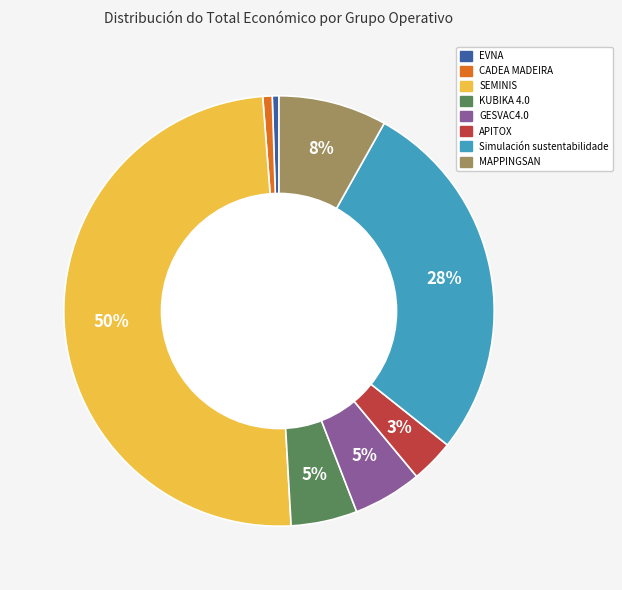

Is the sum of KUBIKA 4.0 and EVNA greater than half?

No